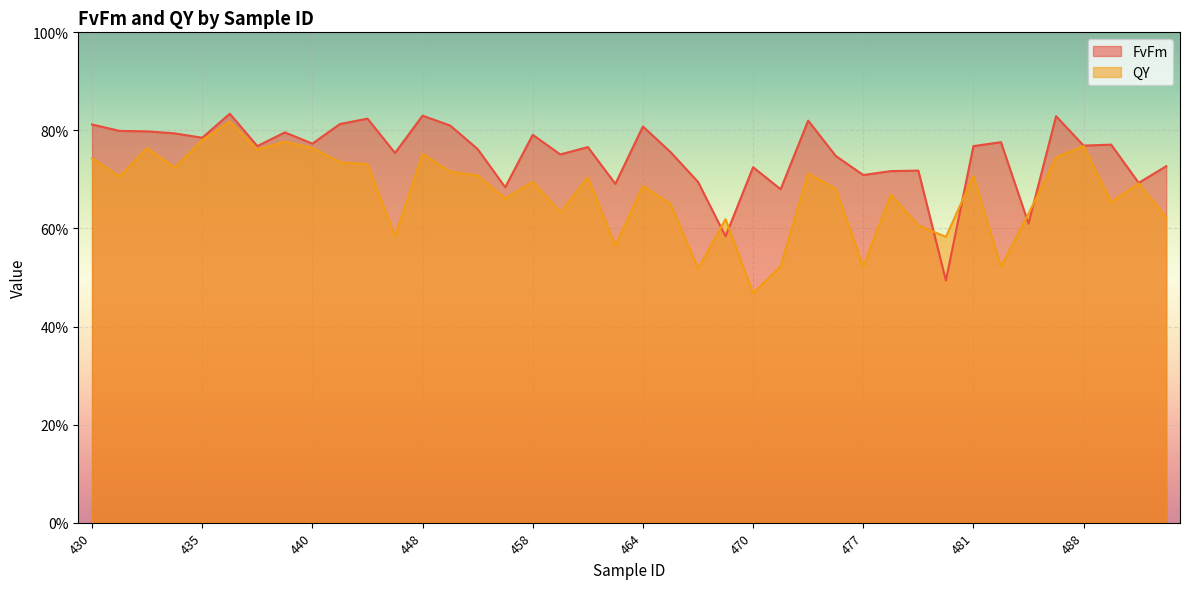

What is the sum of the FvFm values at 489 and 485?

1.4